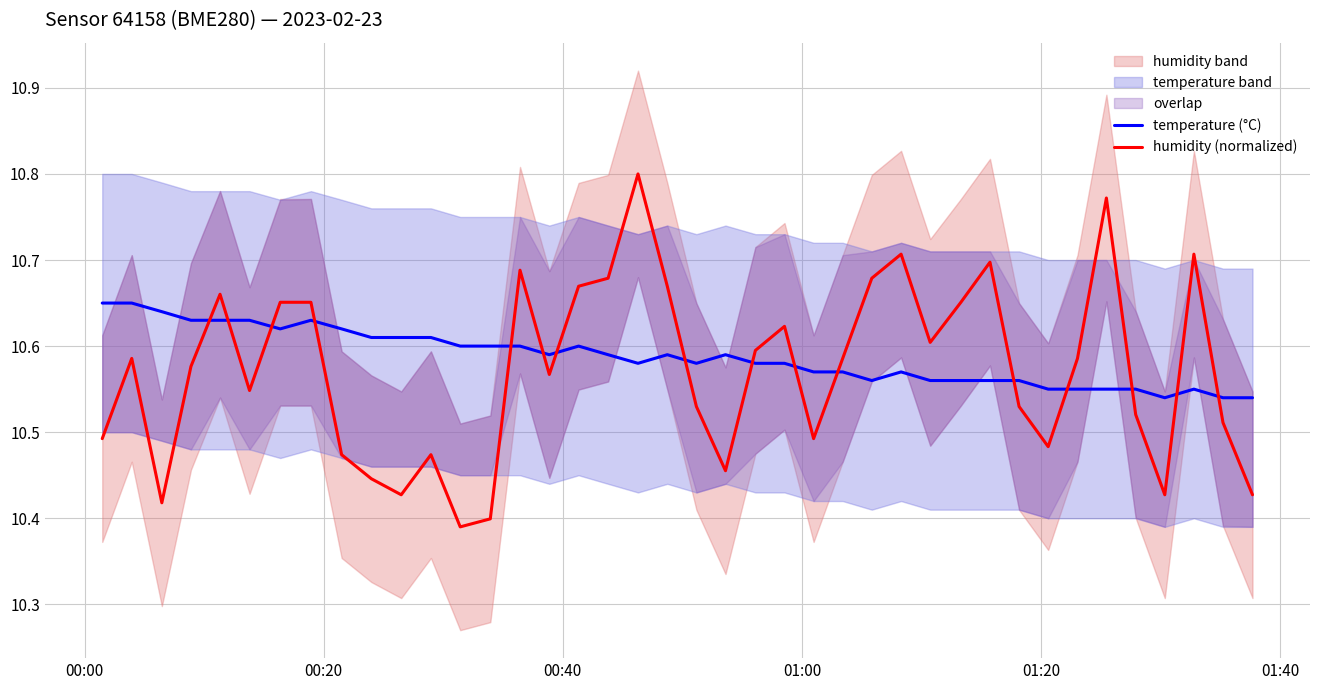

How many intersections are there between humidity (normalized) and temperature (°C)?

16